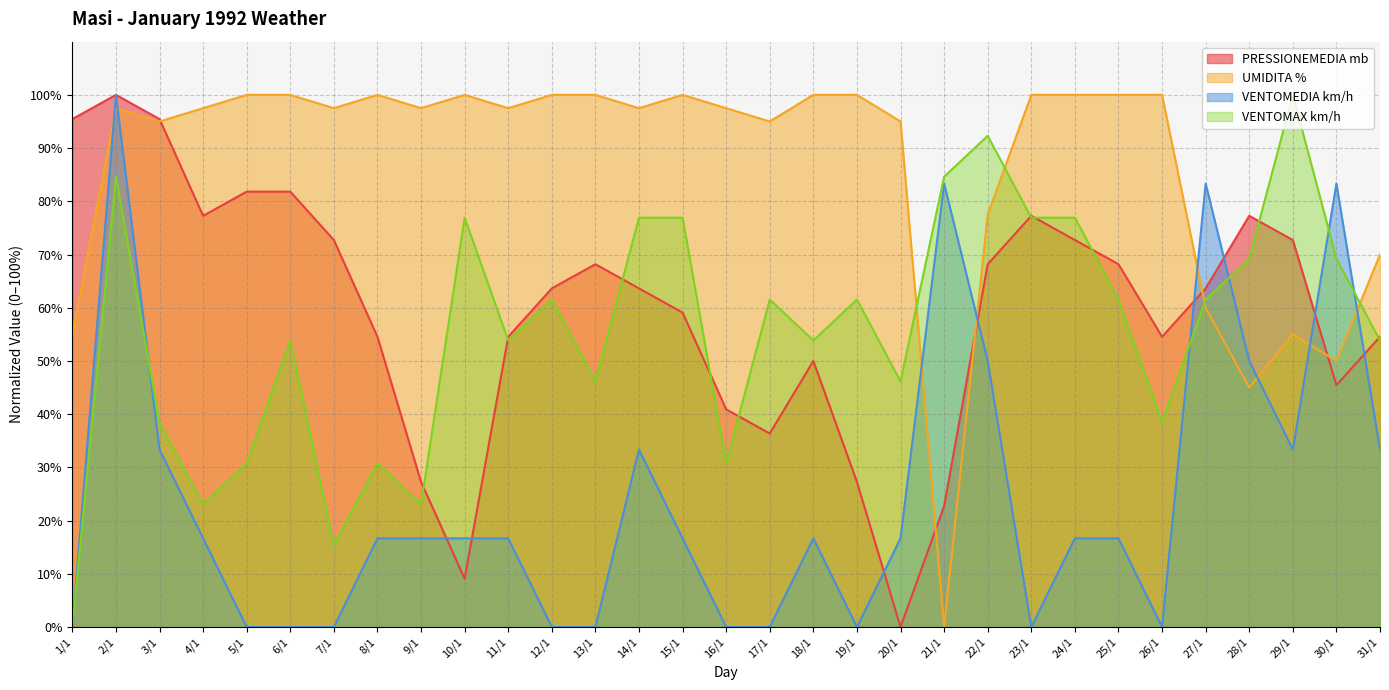

Is it true that VENTOMAX km/h equals 30.8 at 16/1?

True